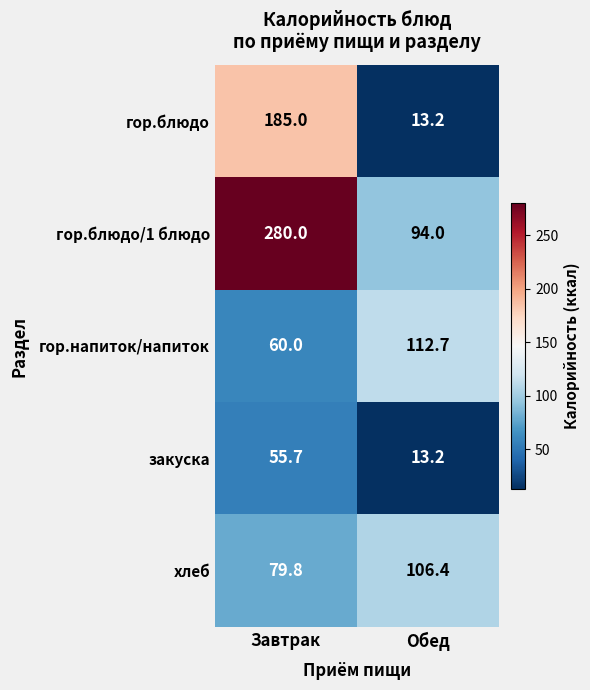

How many data points does each series have?

2